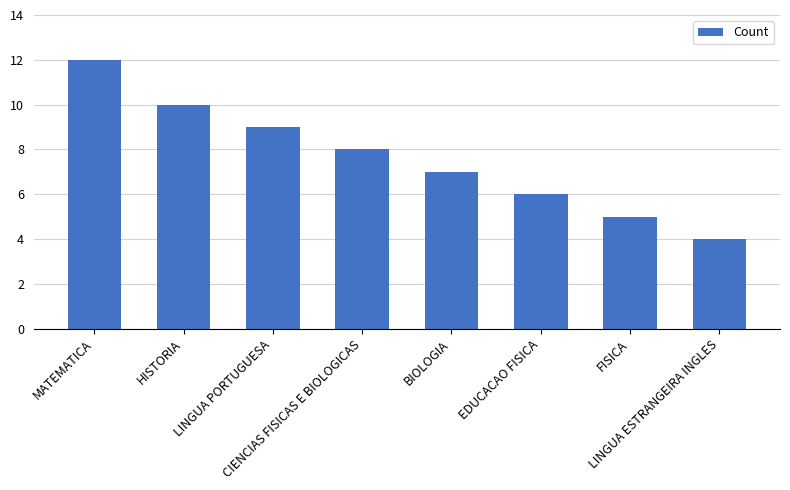

The value at CIENCIAS FISICAS E BIOLOGICAS is 4. True or false?

False